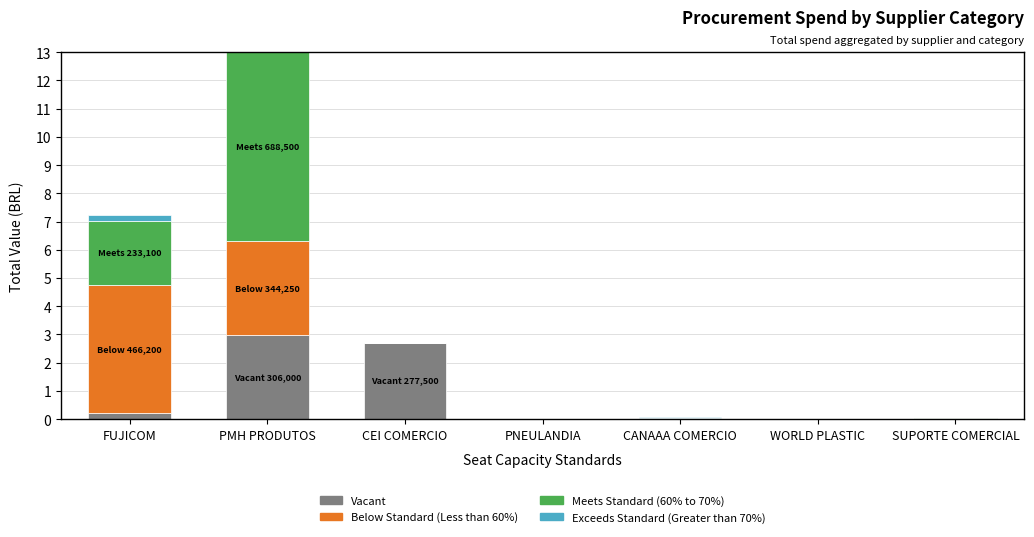

Is it true that Vacant equals 0.0 at WORLD PLASTIC?

True